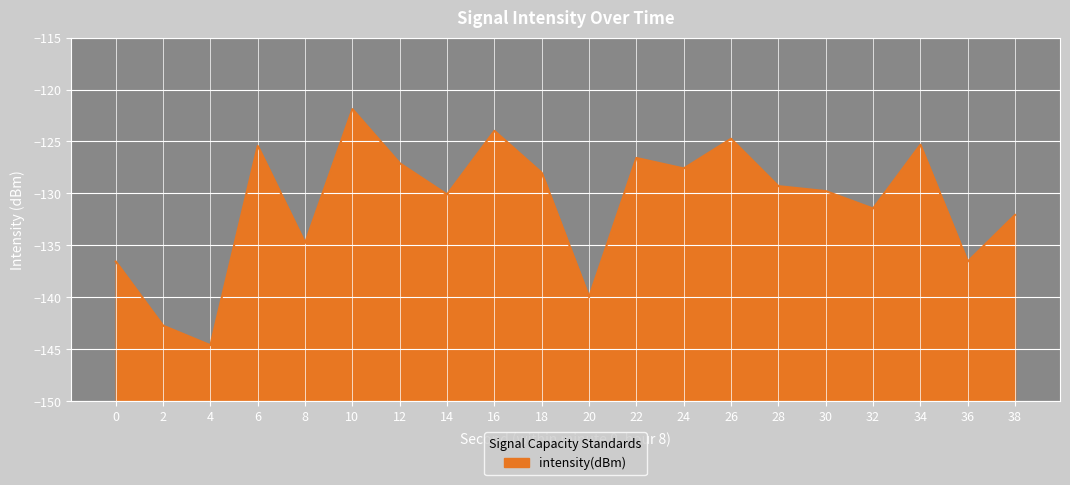

Reading right to left, transcribe all the data shown in this chart.

-132.1	-136.6	-125.3	-131.4	-129.8	-129.3	-124.7	-127.6	-126.6	-140.0	-128.0	-124.0	-130.1	-127.1	-121.9	-134.8	-125.4	-144.6	-142.7	-136.6